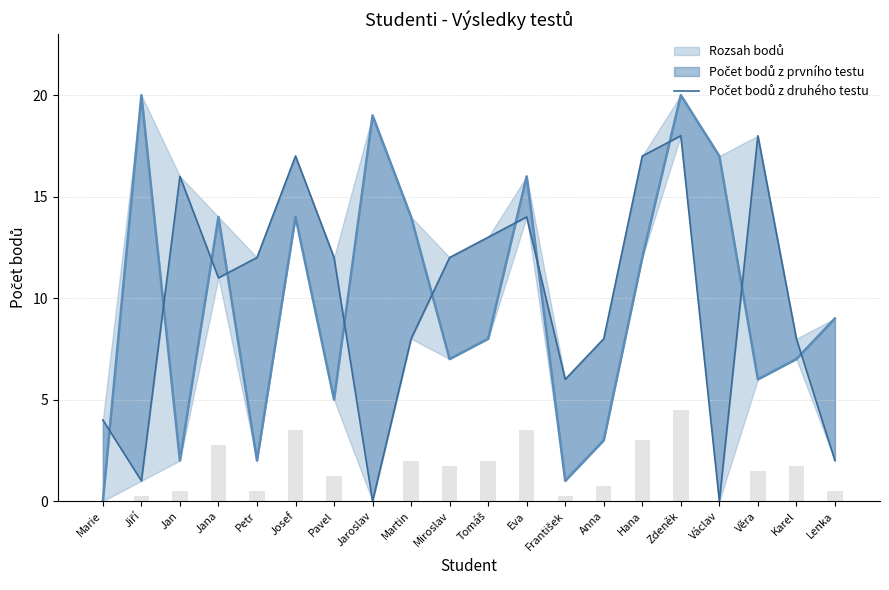

What is the difference between the values at Tomáš and Václav?

13